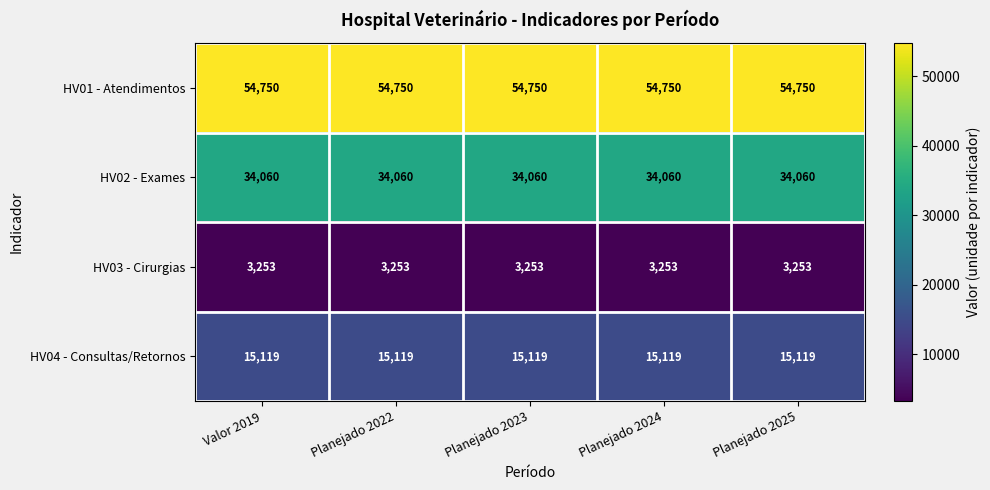

Rank the series at Planejado 2025 from highest to lowest value.

HV01 - Atendimentos, HV02 - Exames, HV04 - Consultas/Retornos, HV03 - Cirurgias